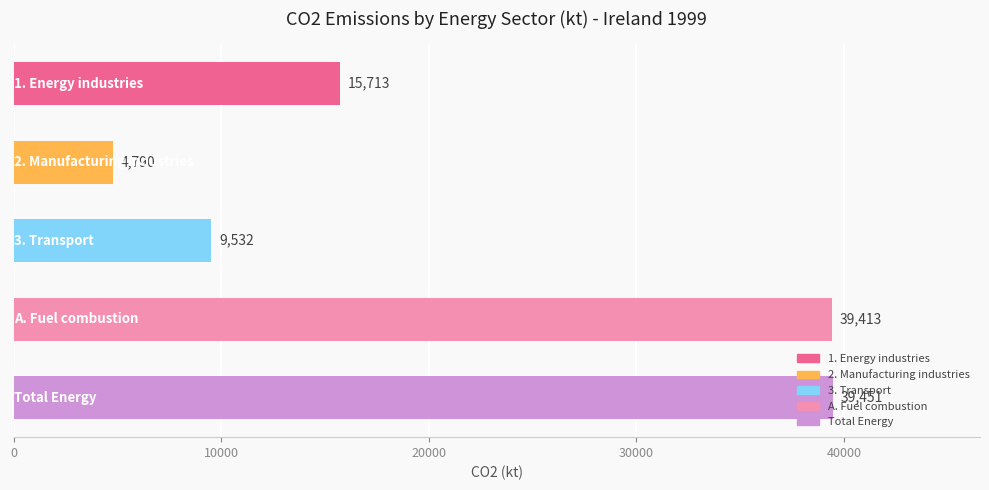

How many bars are there in total?

5